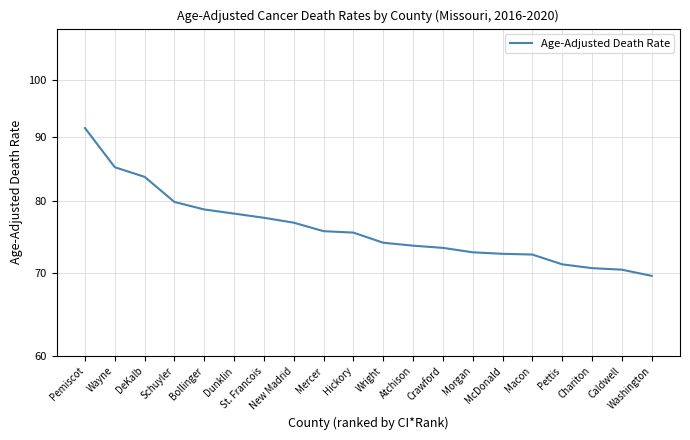

True or false: the data shows 73.6 at Atchison.

True